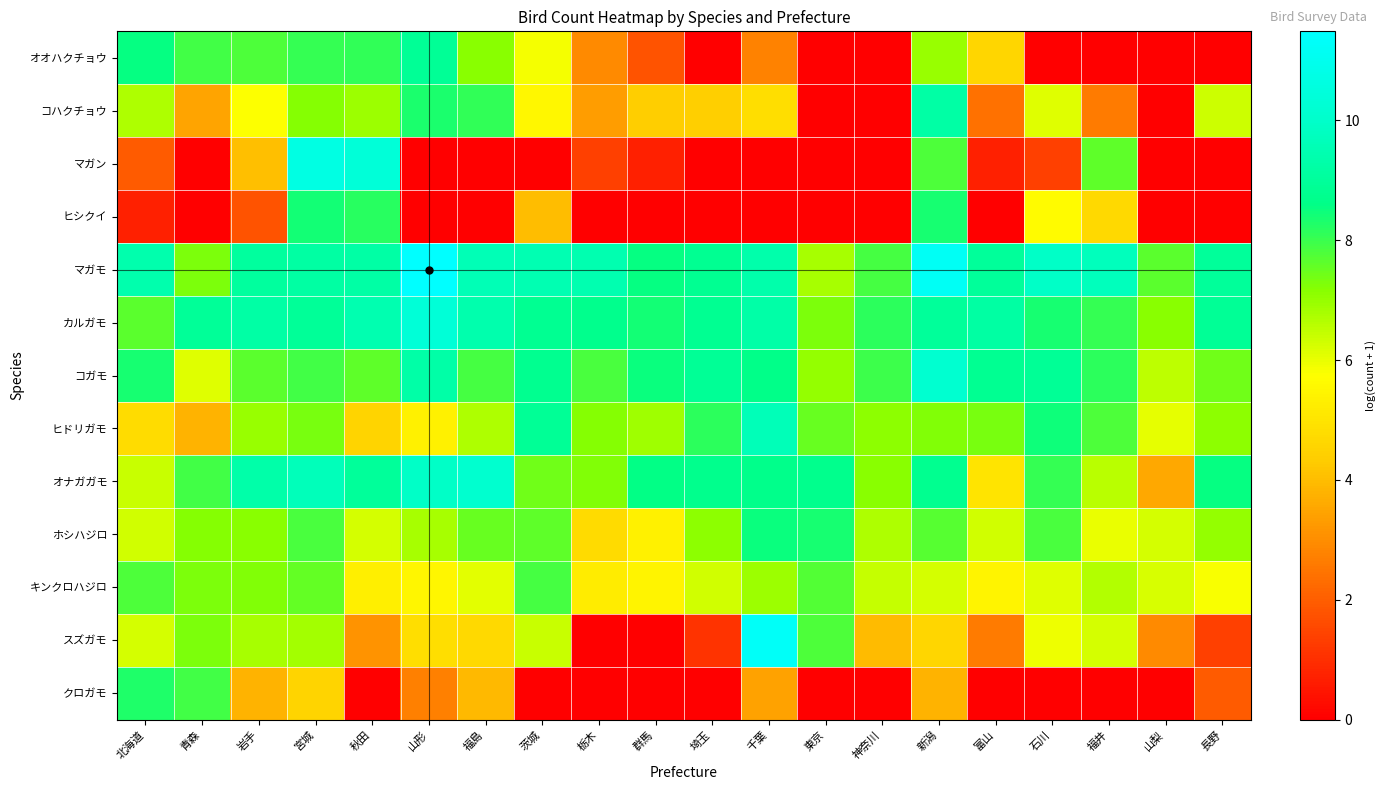

What is the greatest value displayed?

11.5